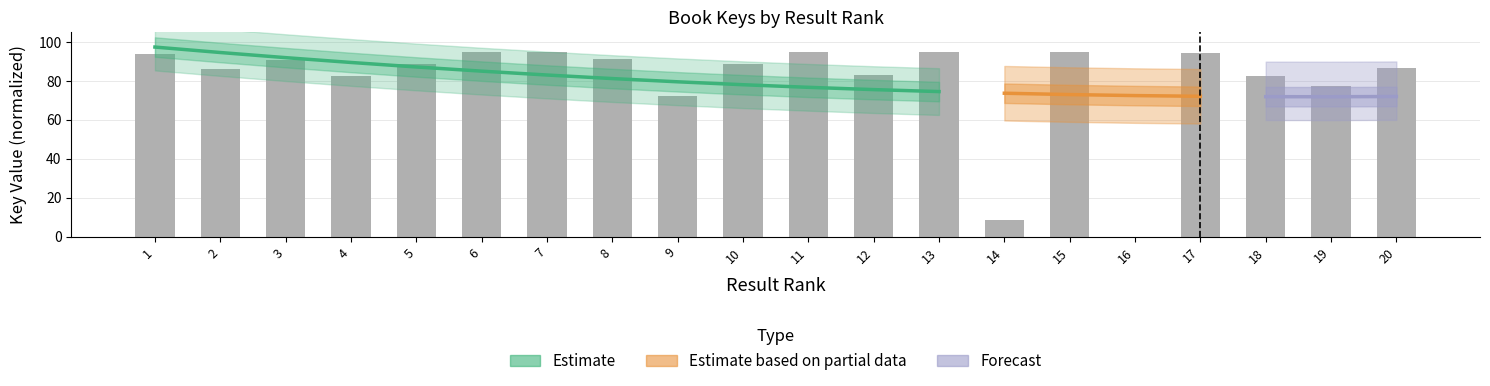

What is the sum of all values?

1601.9